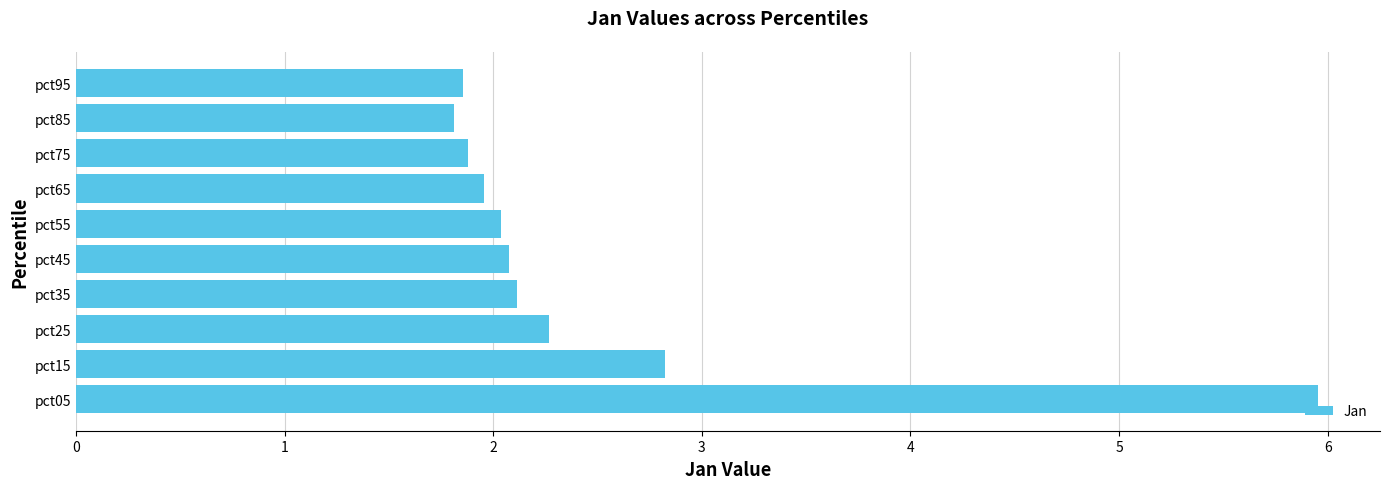

What is the ratio of the value at pct35 to the value at pct55?

1.0